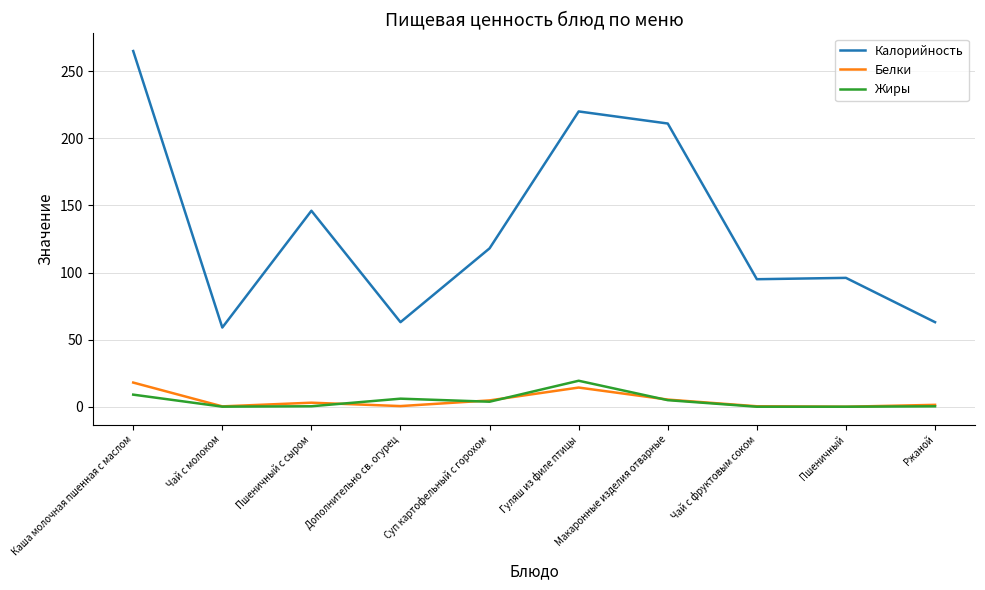

The value of Белки at Дополнительно св. огурец is 0.5. True or false?

True